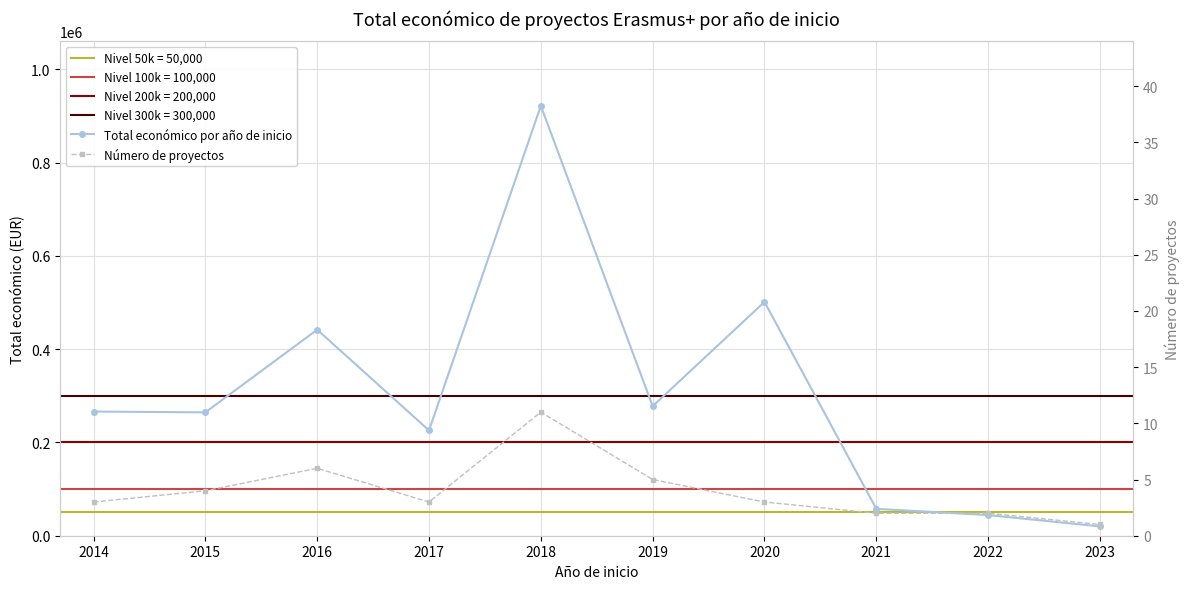

Count the number of categories in the chart.

10